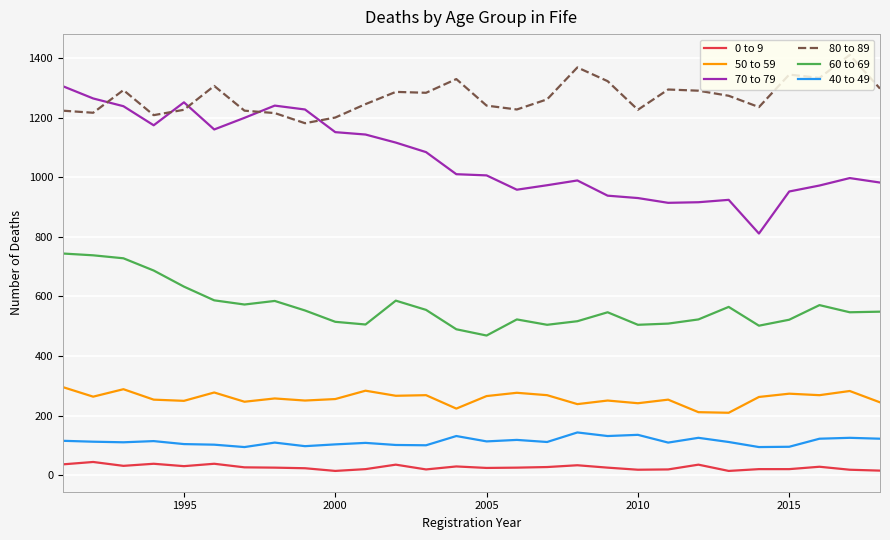

How many lines are shown in the chart?

6